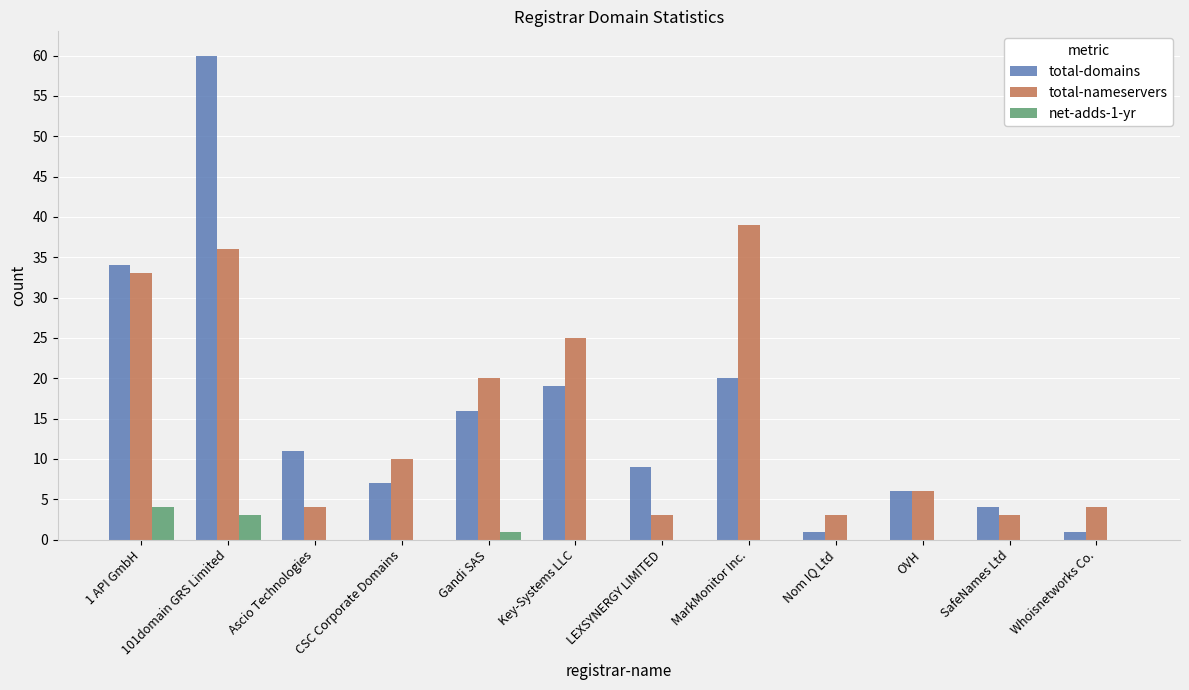

How many data points does each series have?

12